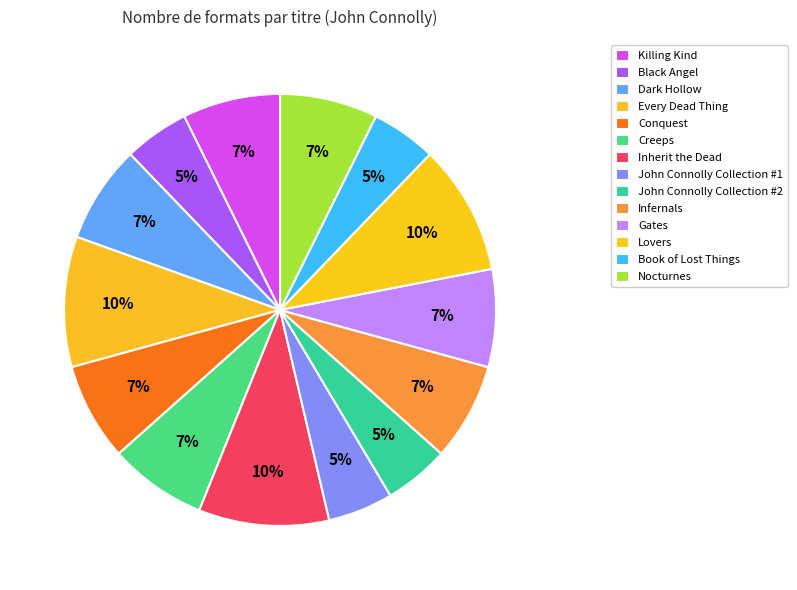

Is it true that Nocturnes is 7% of the pie?

True